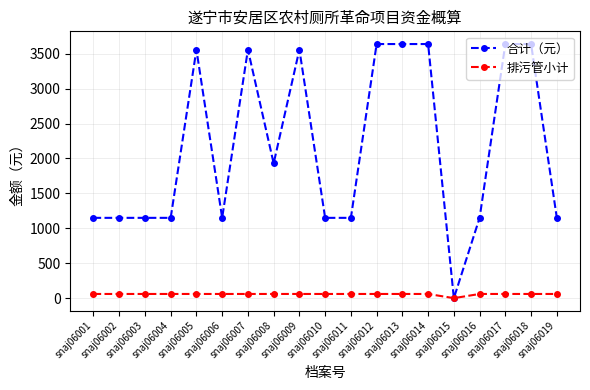

How many values in 合计（元） are above zero?

18